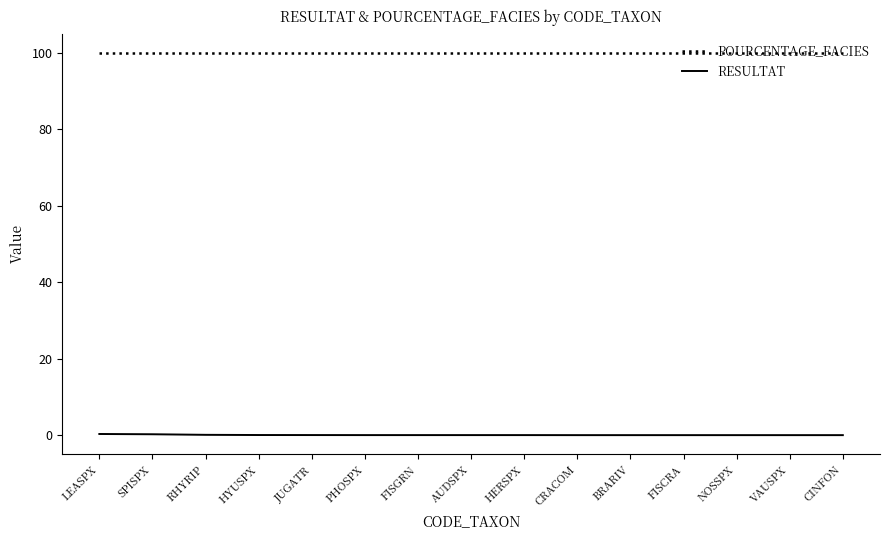

True or false: POURCENTAGE_FACIES and RESULTAT intersect in this chart.

False